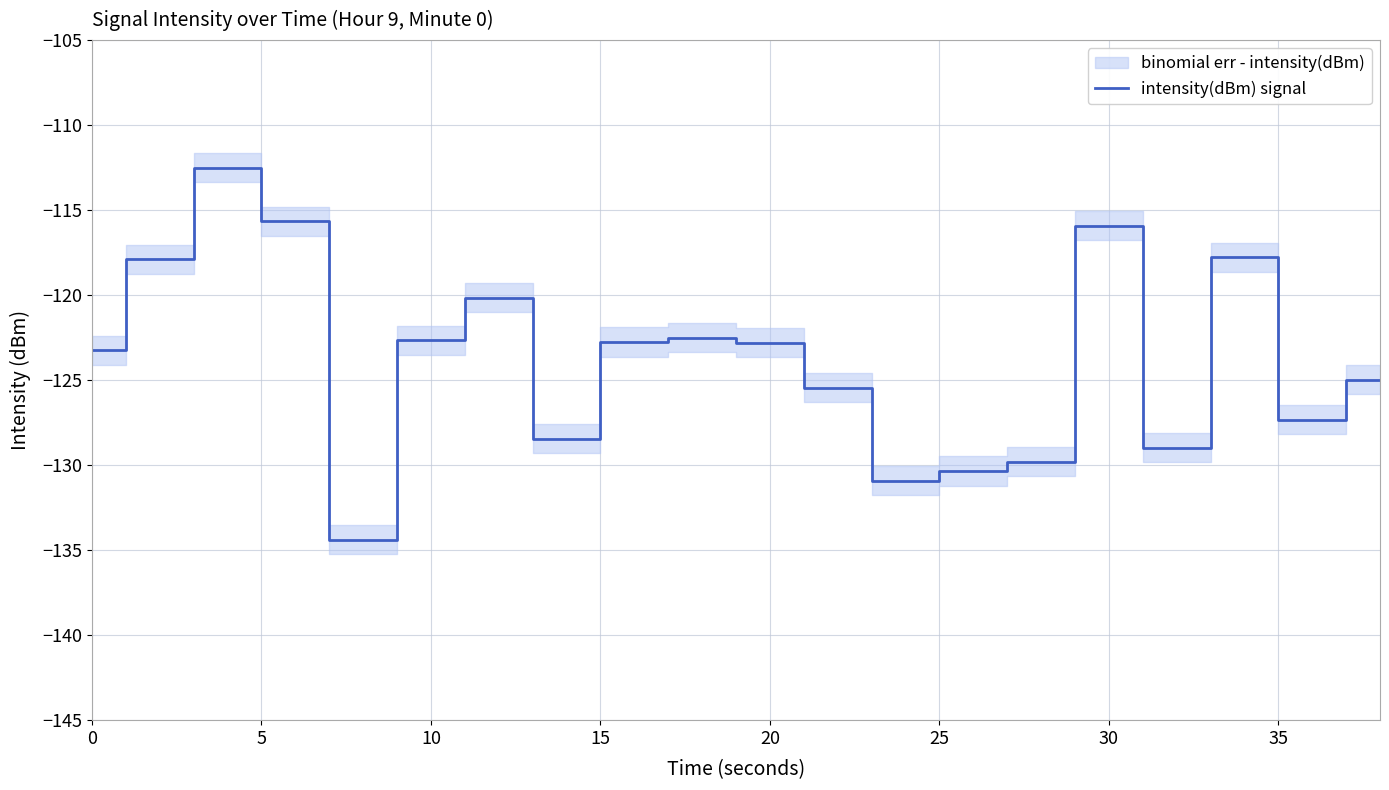

True or false: the data shows -123.3 at 0.

True